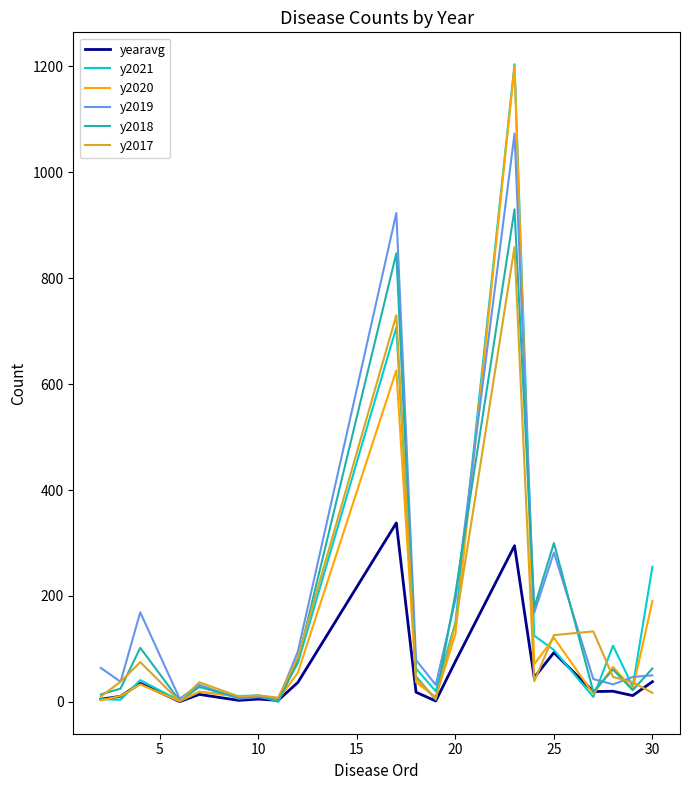

What is the maximum value for y2019?

1073.0